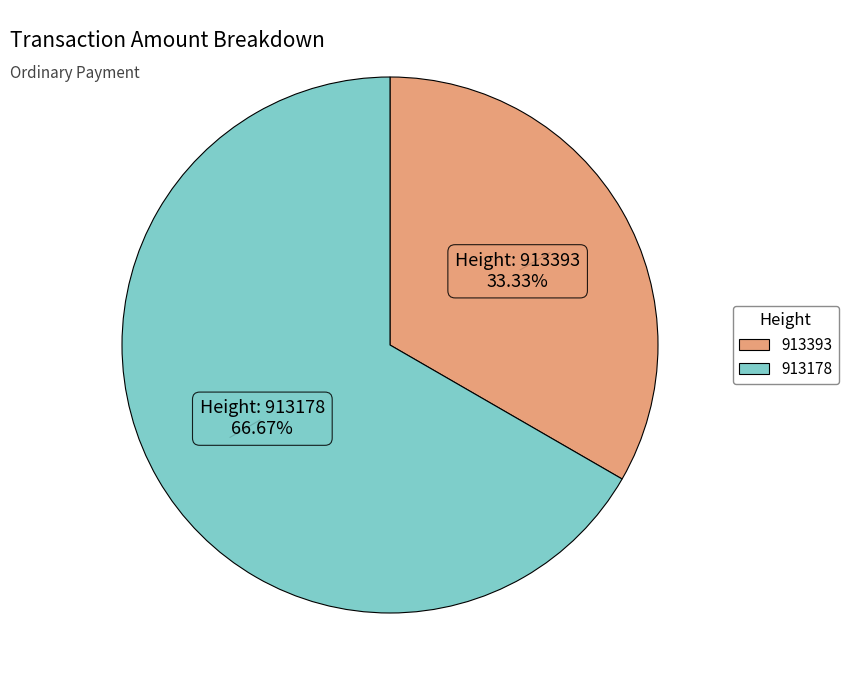

Count the number of slices in the pie.

2